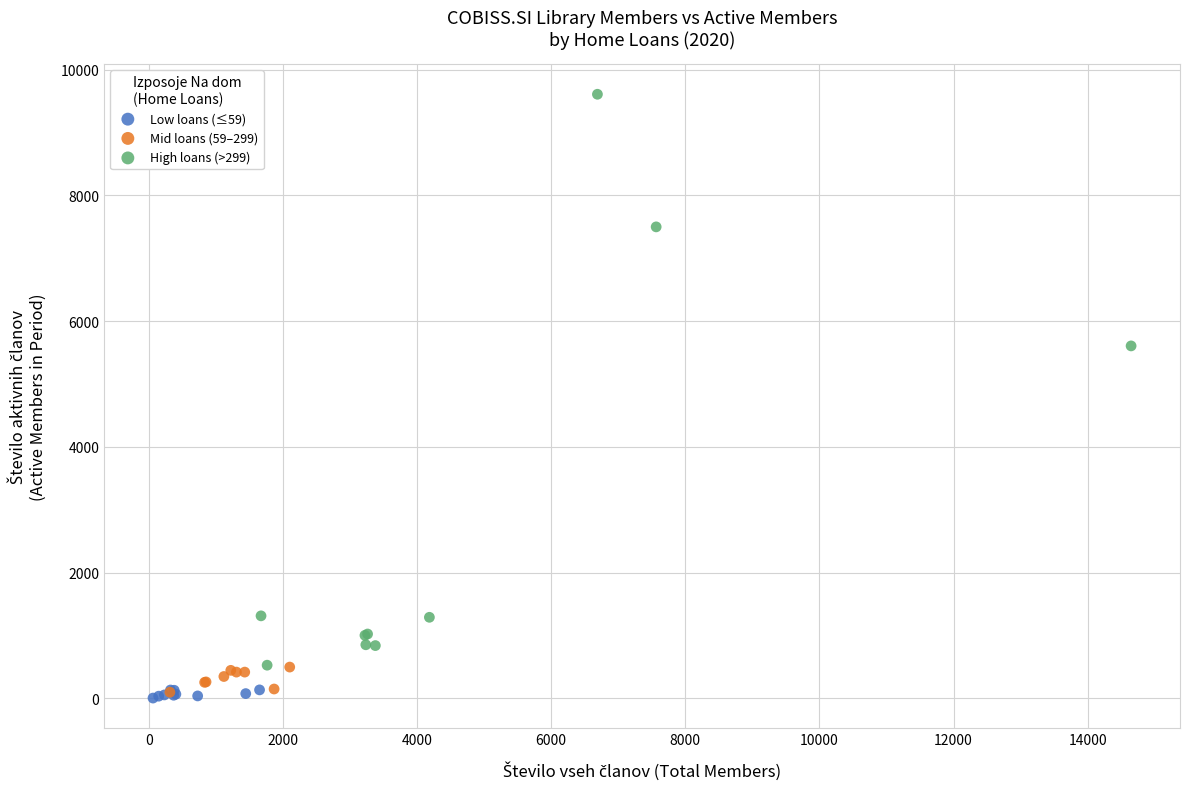

Which series has the largest Y range (max minus min)?

High loans (>299)